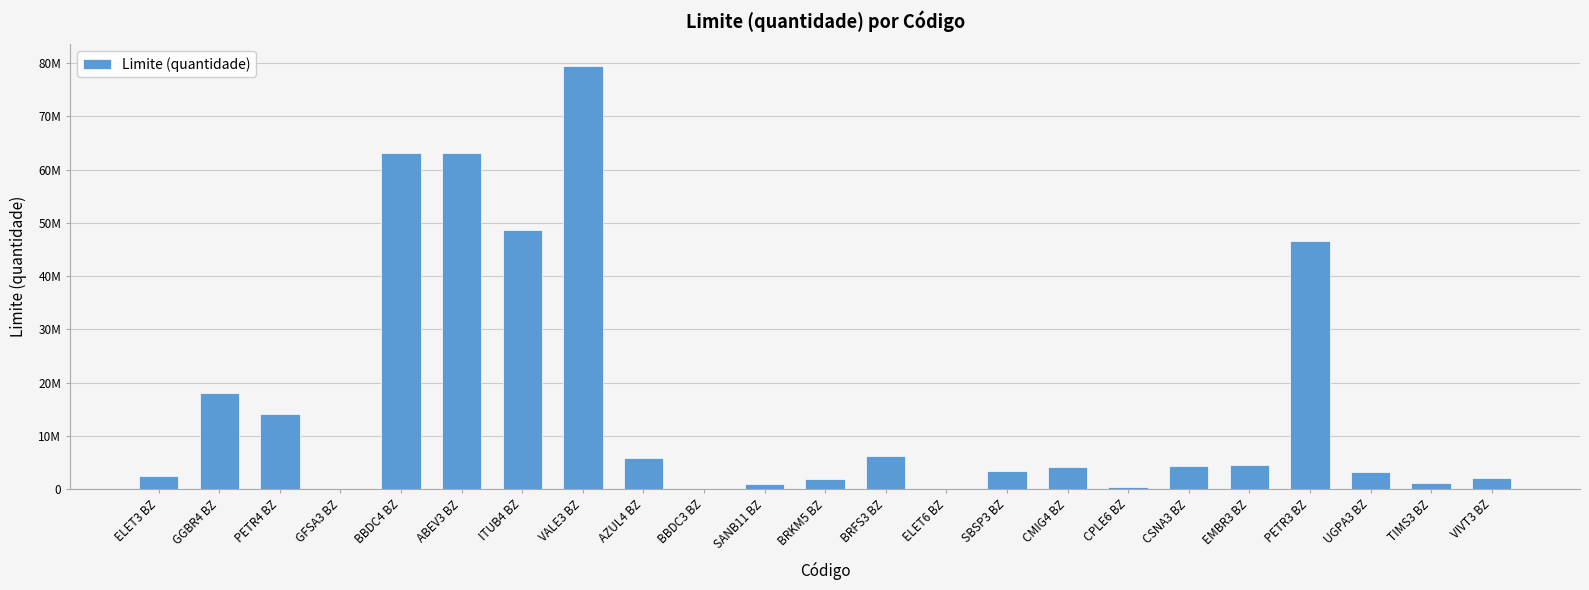

The value at ABEV3 BZ is 104304095. True or false?

False